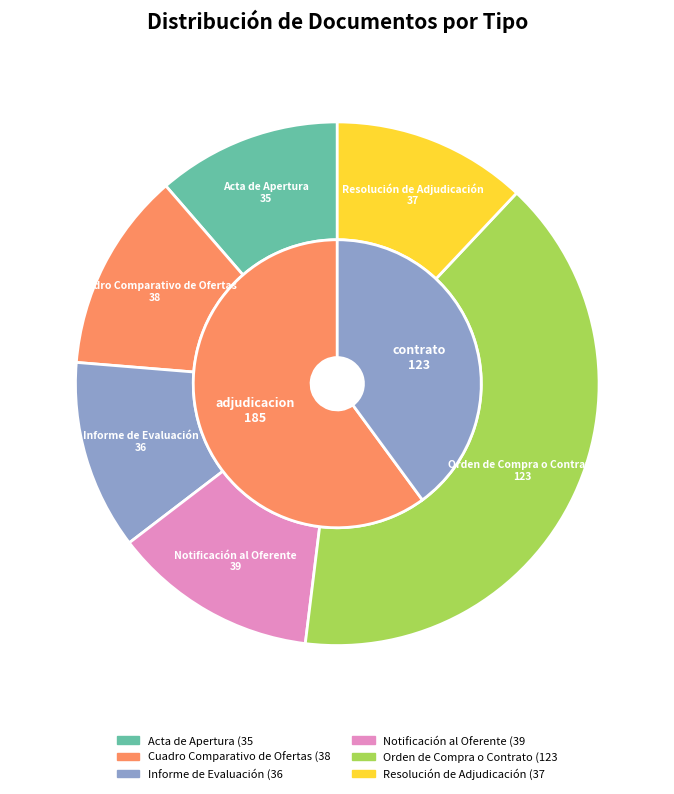

To the nearest percent, what percentage of the pie is Orden de Compra o Contrato?

40%